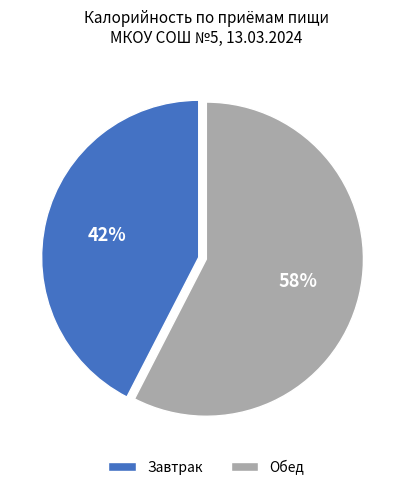

Combined, do Обед and Завтрак account for over 50%?

Yes